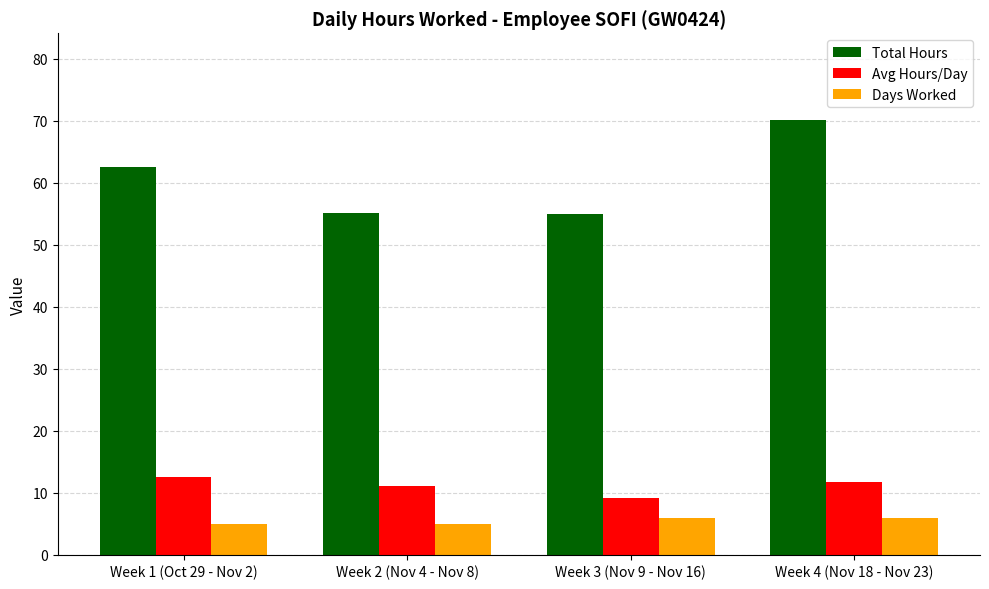

Does the chart contain stacked bars?

No